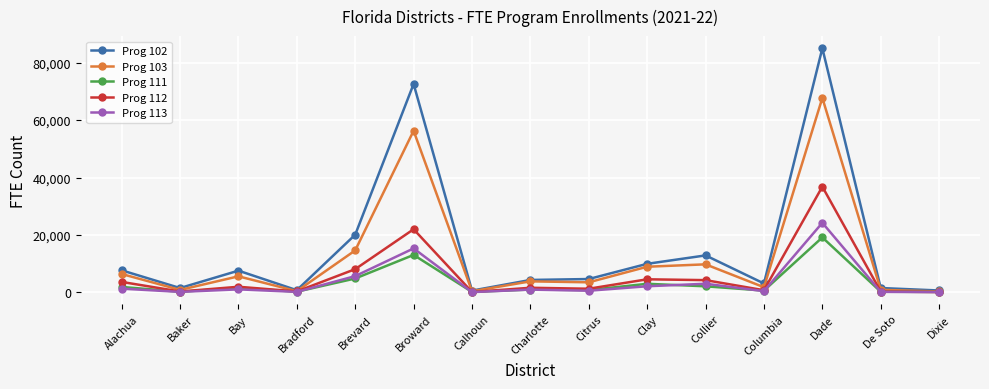

What is the greatest value displayed?

84965.7